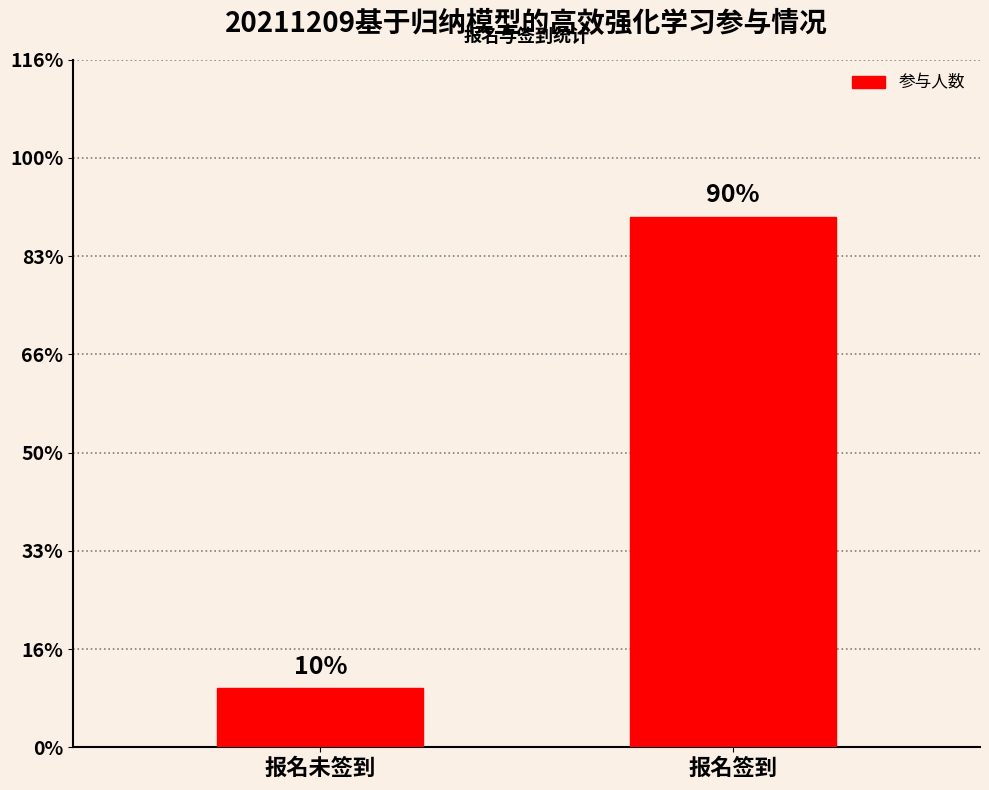

Rank the categories by value from highest to lowest.

报名签到, 报名未签到